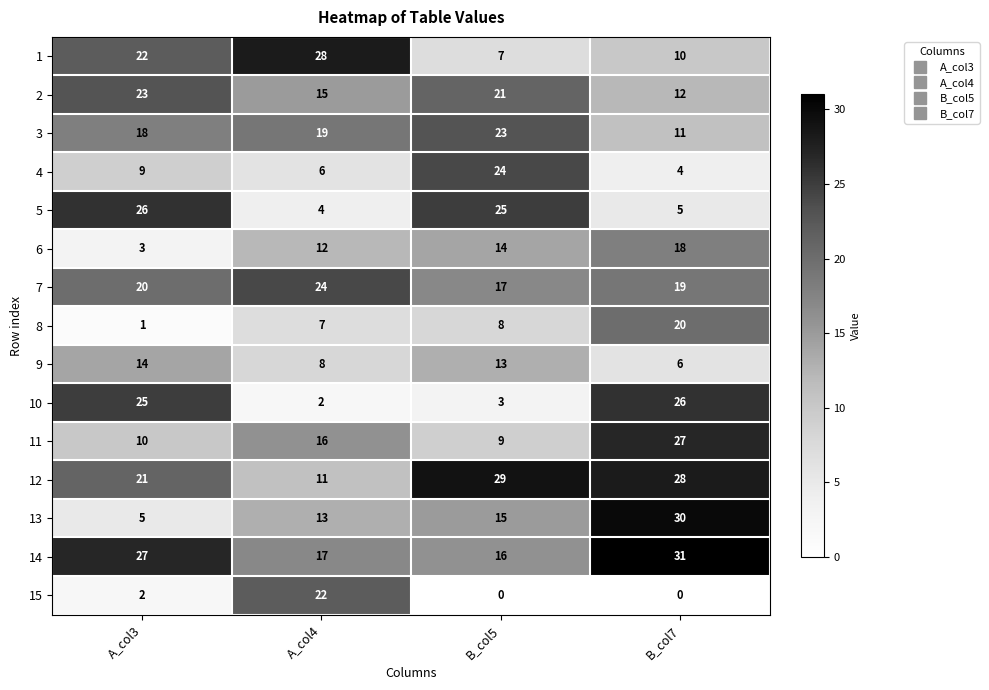

Between A_col3 and A_col4, which series saw the biggest shift?

10